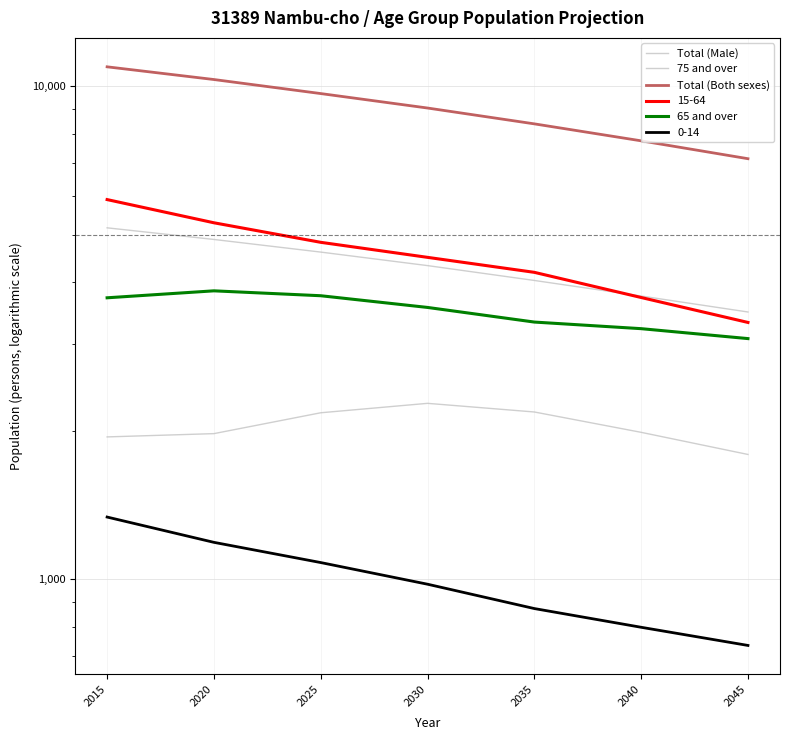

What is the difference between the Total (Both sexes) values at 2030 and 2040?

1283